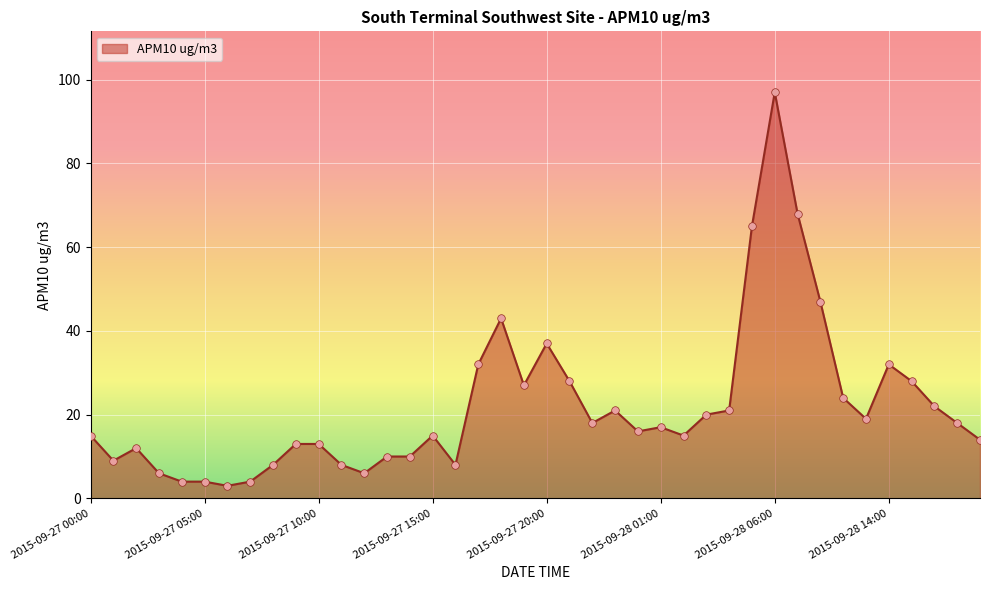

What is the maximum value shown in the chart?

97